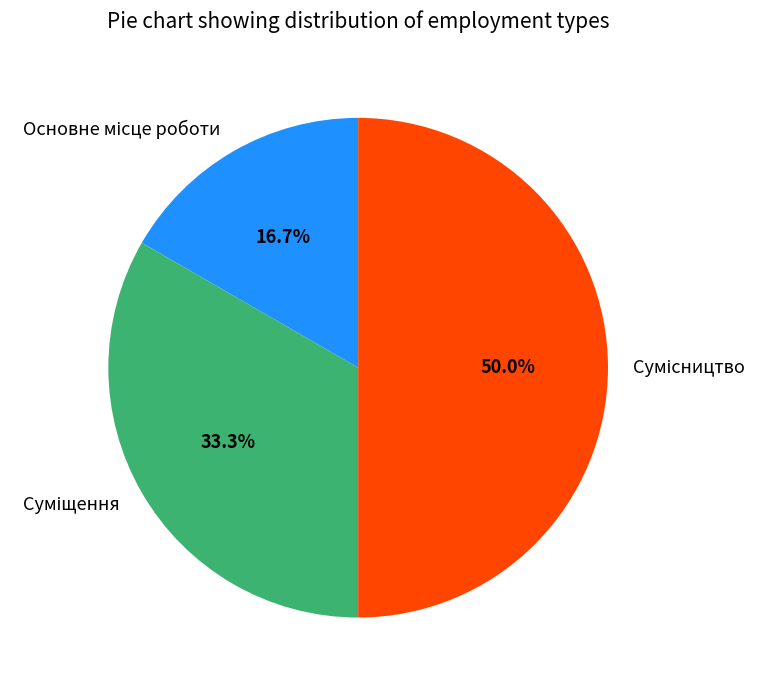

How much of the chart is everything except Основне місце роботи?

83.3%